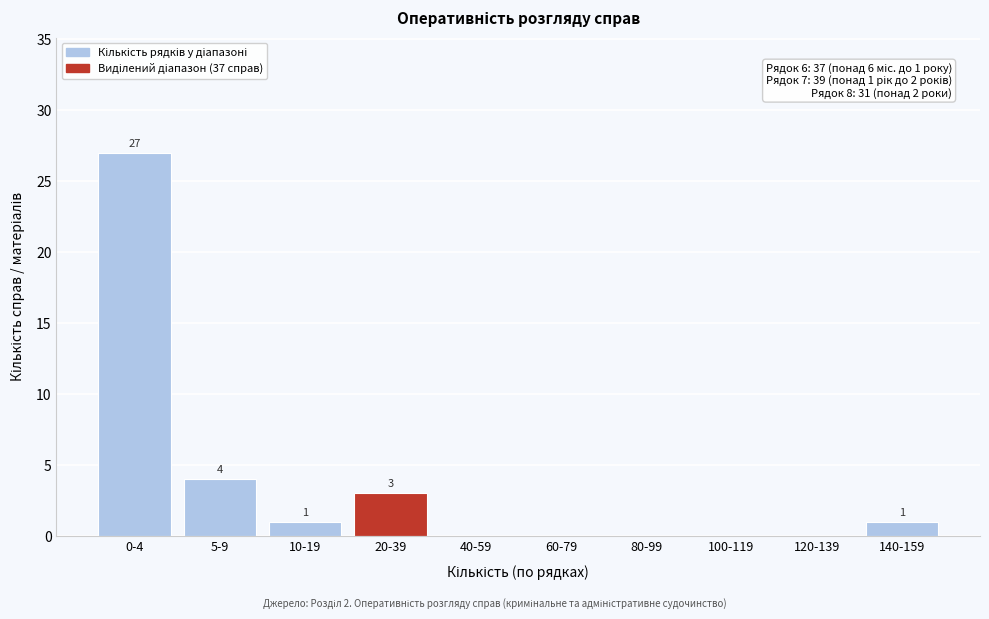

Reading left to right, list all the values displayed in this chart.

0-4=27	5-9=4	10-19=1	20-39=3	40-59=0	60-79=0	80-99=0	100-119=0	120-139=0	140-159=1